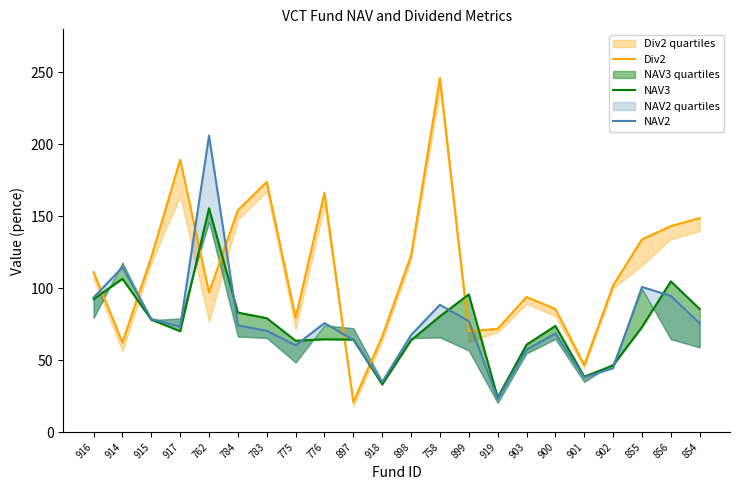

The value of NAV3 at 758 is 56.3. True or false?

False